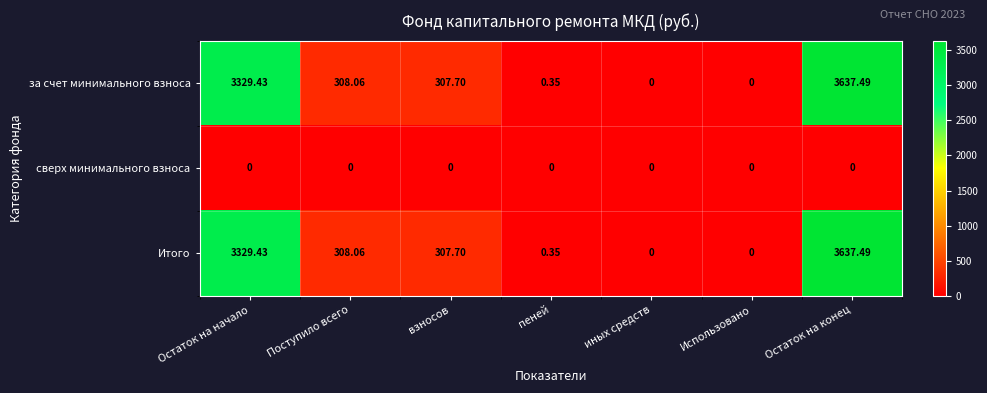

How many series are shown in this chart?

3